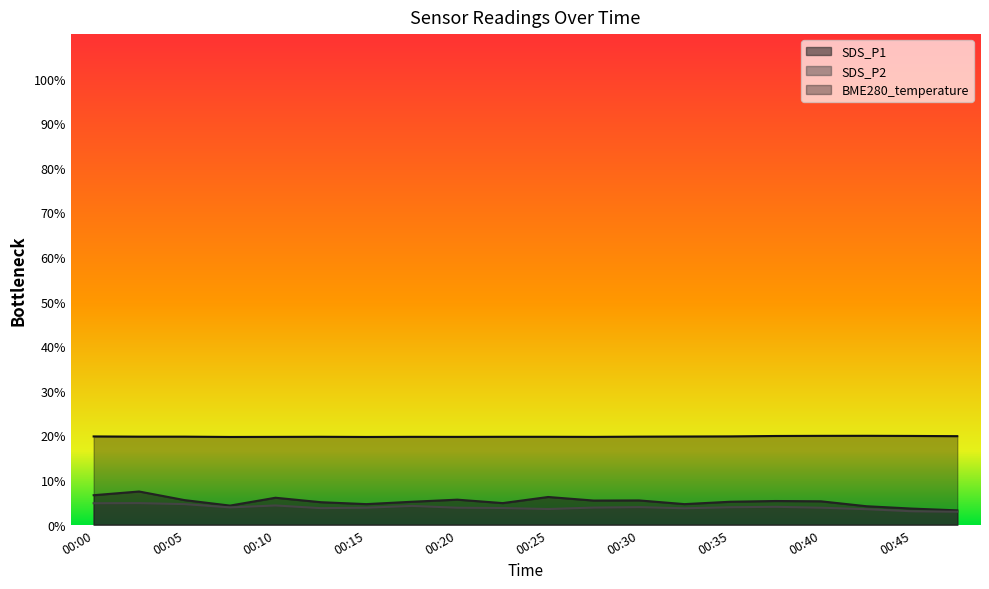

Between 00:45 and 00:12, which is larger?

00:12